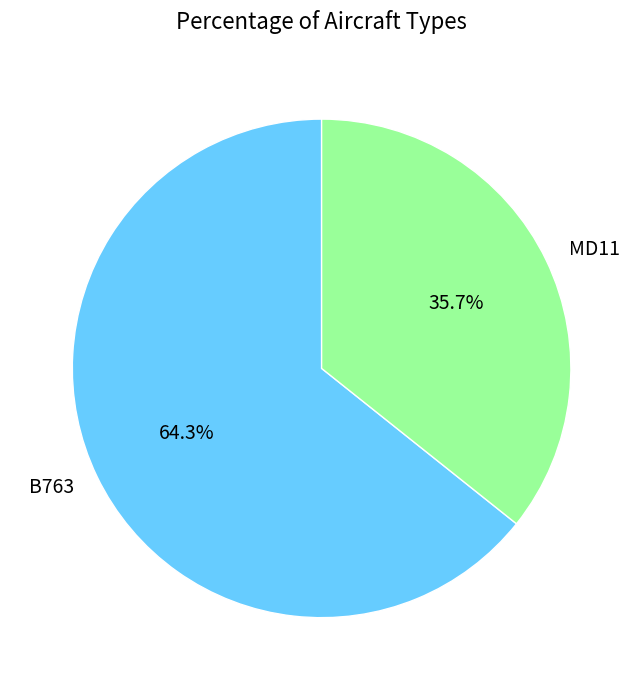

To the nearest percent, what percentage of the pie is MD11?

36%